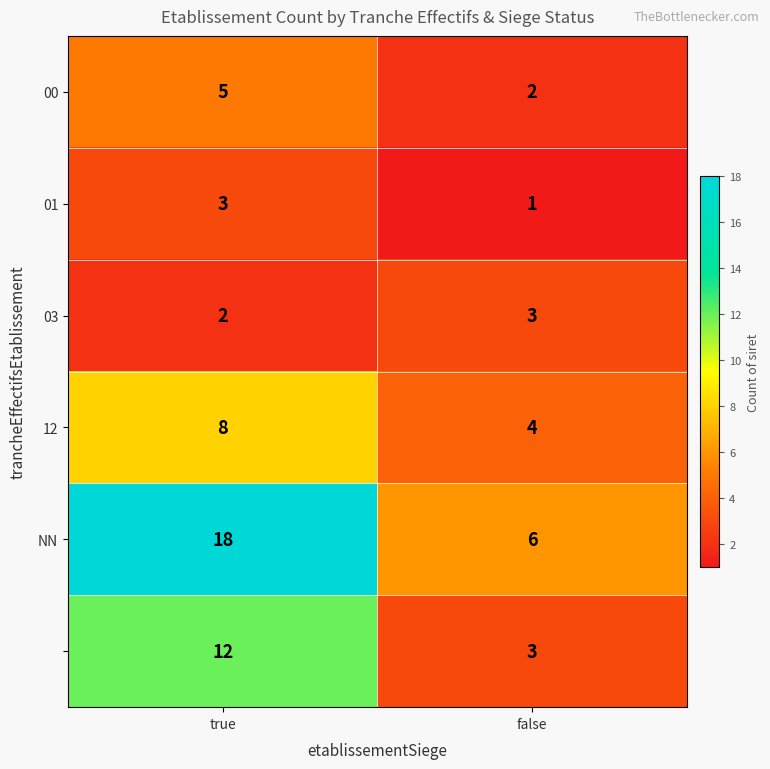

What is the maximum value shown in the chart?

18